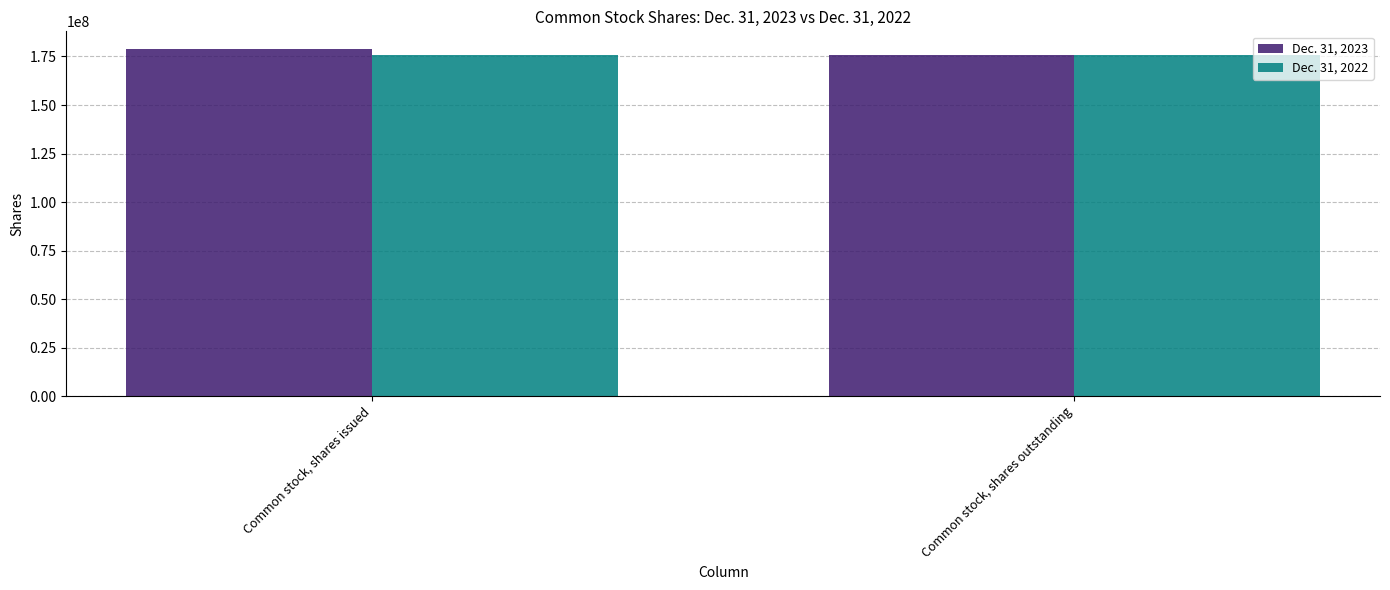

What is the greatest value displayed?

179010884